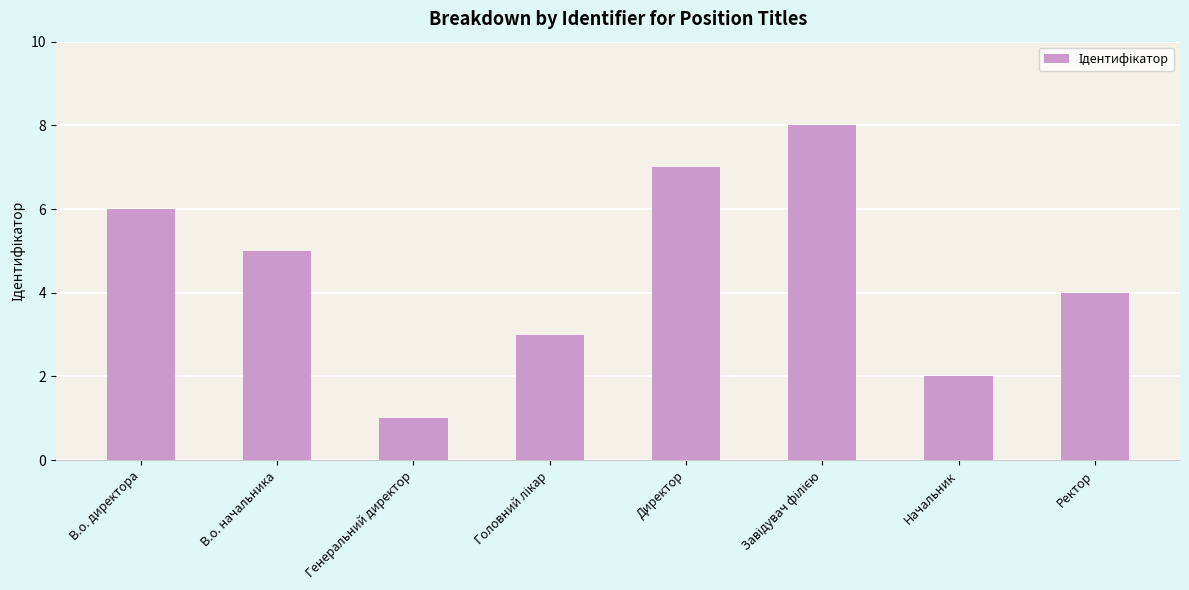

How many series are shown in this chart?

1